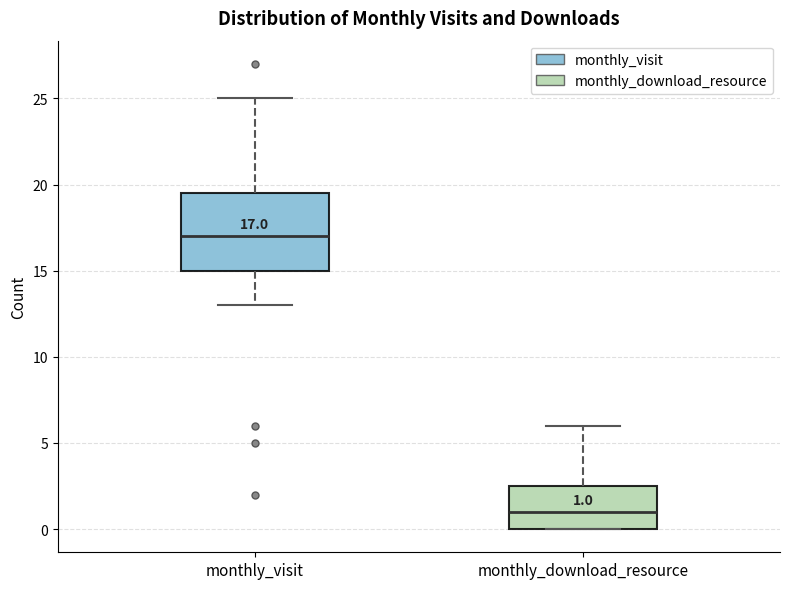

Which box is the tallest, from its lower edge to its upper edge?

monthly_visit